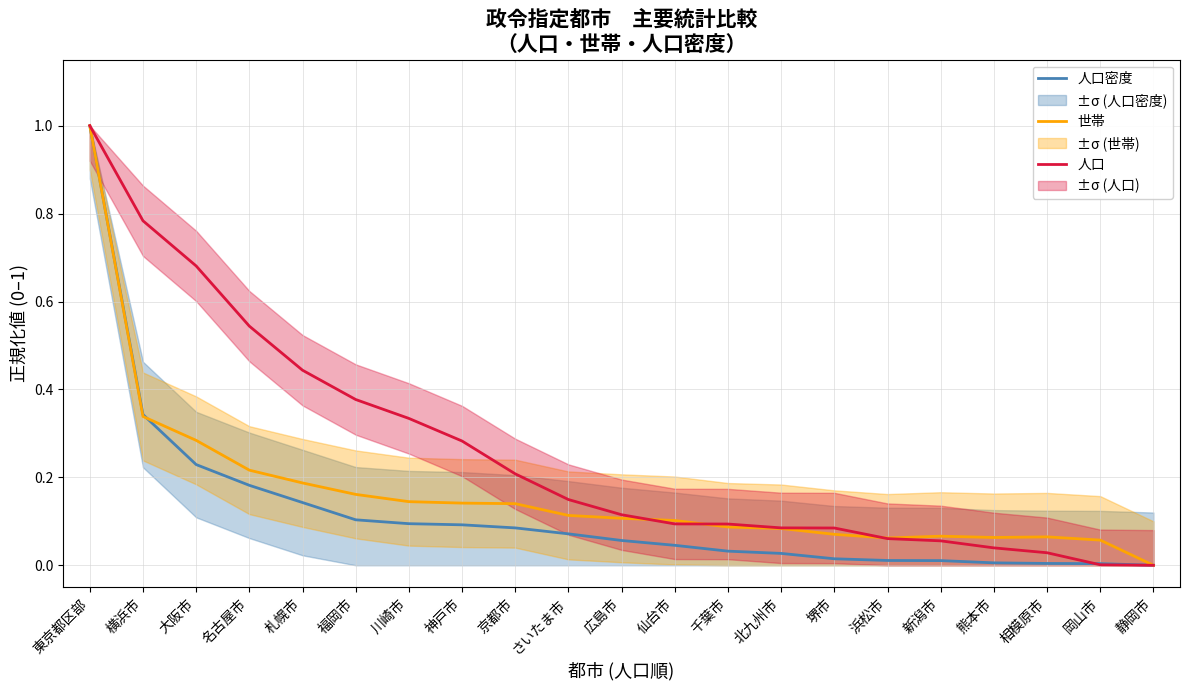

True or false: 人口 and 人口密度 intersect in this chart.

True